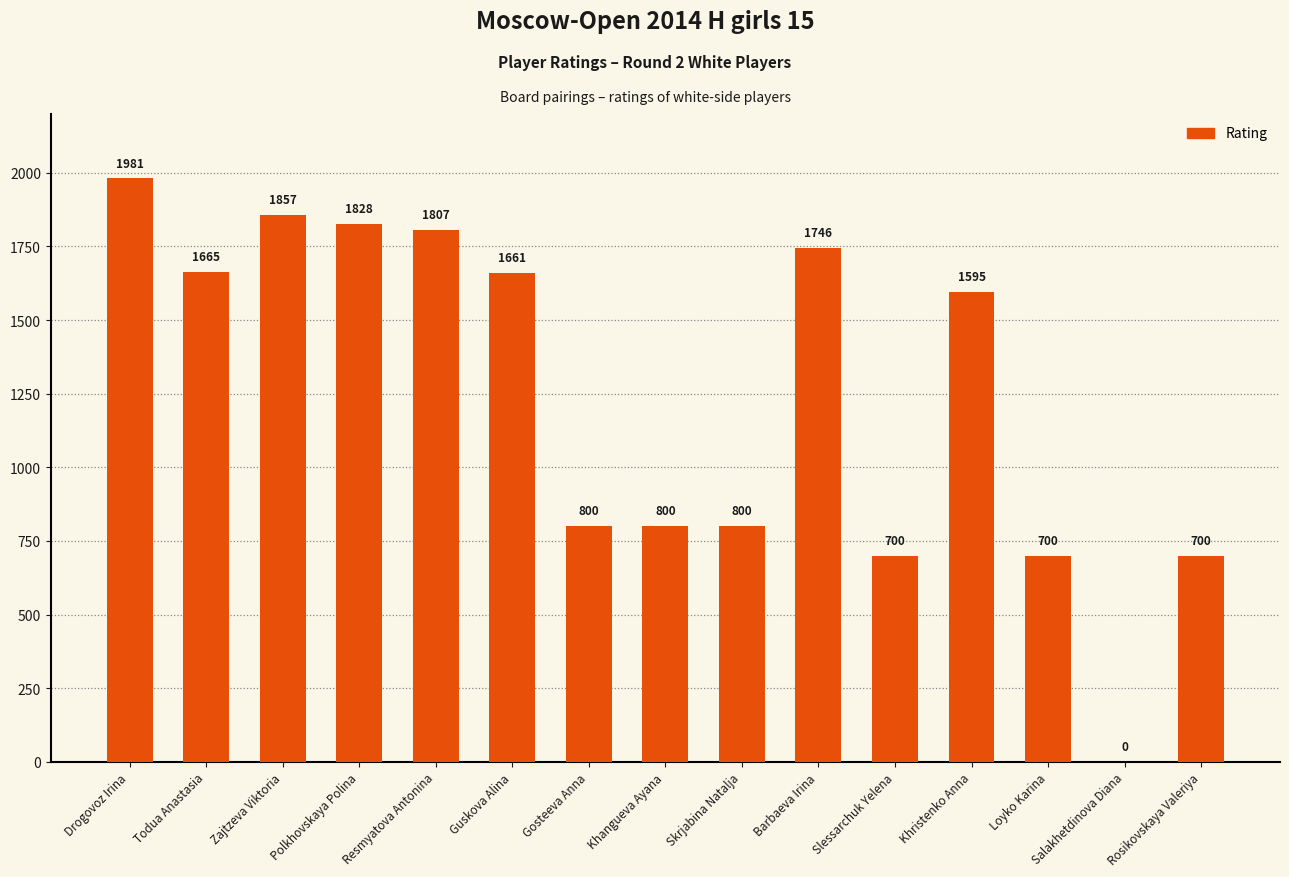

Between Drogovoz Irina and Skrjabina Natalja, which is larger?

Drogovoz Irina